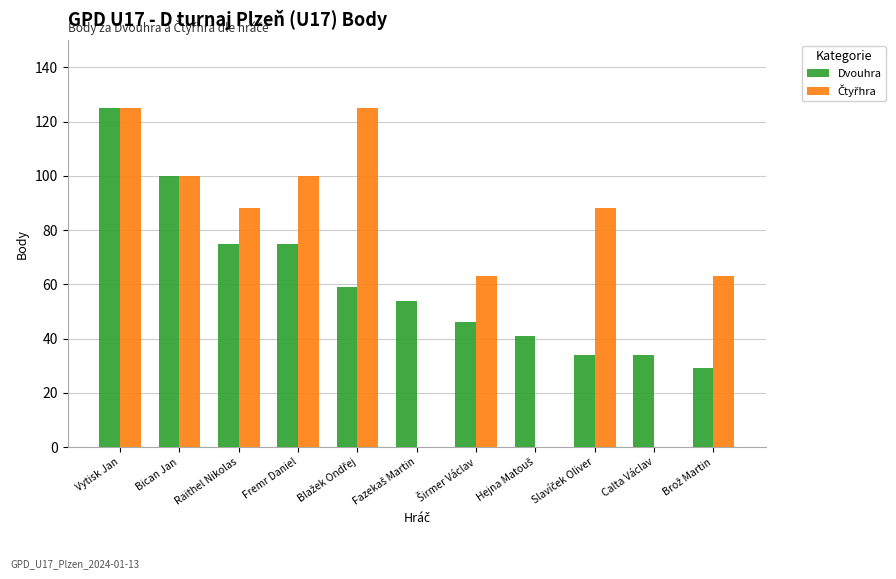

The value of Dvouhra at Vytisk Jan is 39. True or false?

False